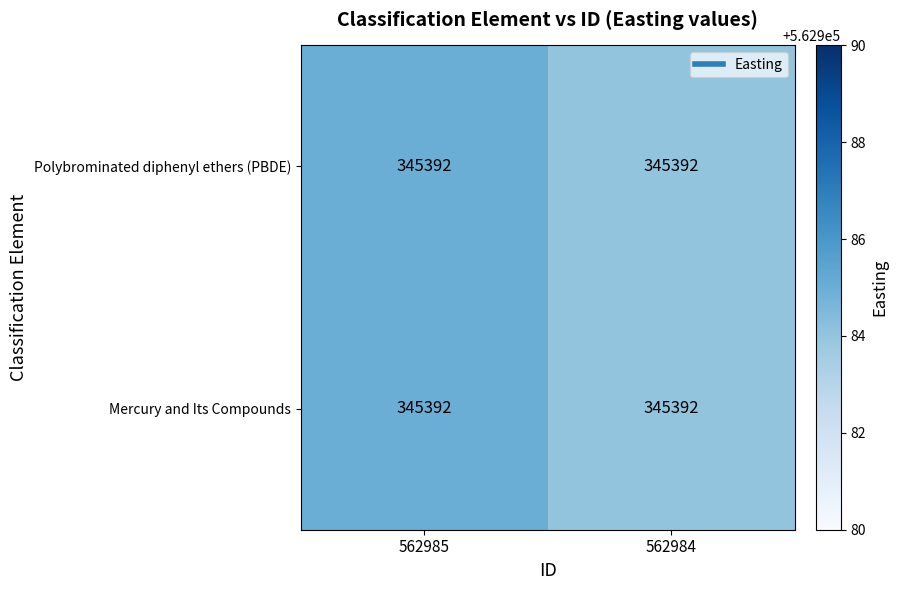

What is the total value across all series at 562984?

1125968